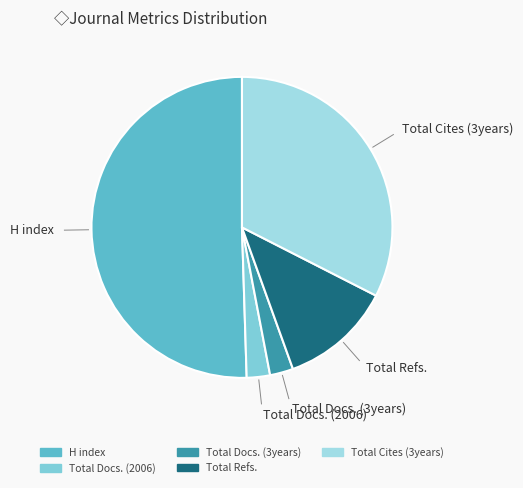

Do Total Docs. (2006) and H index together represent more than half of the pie?

Yes